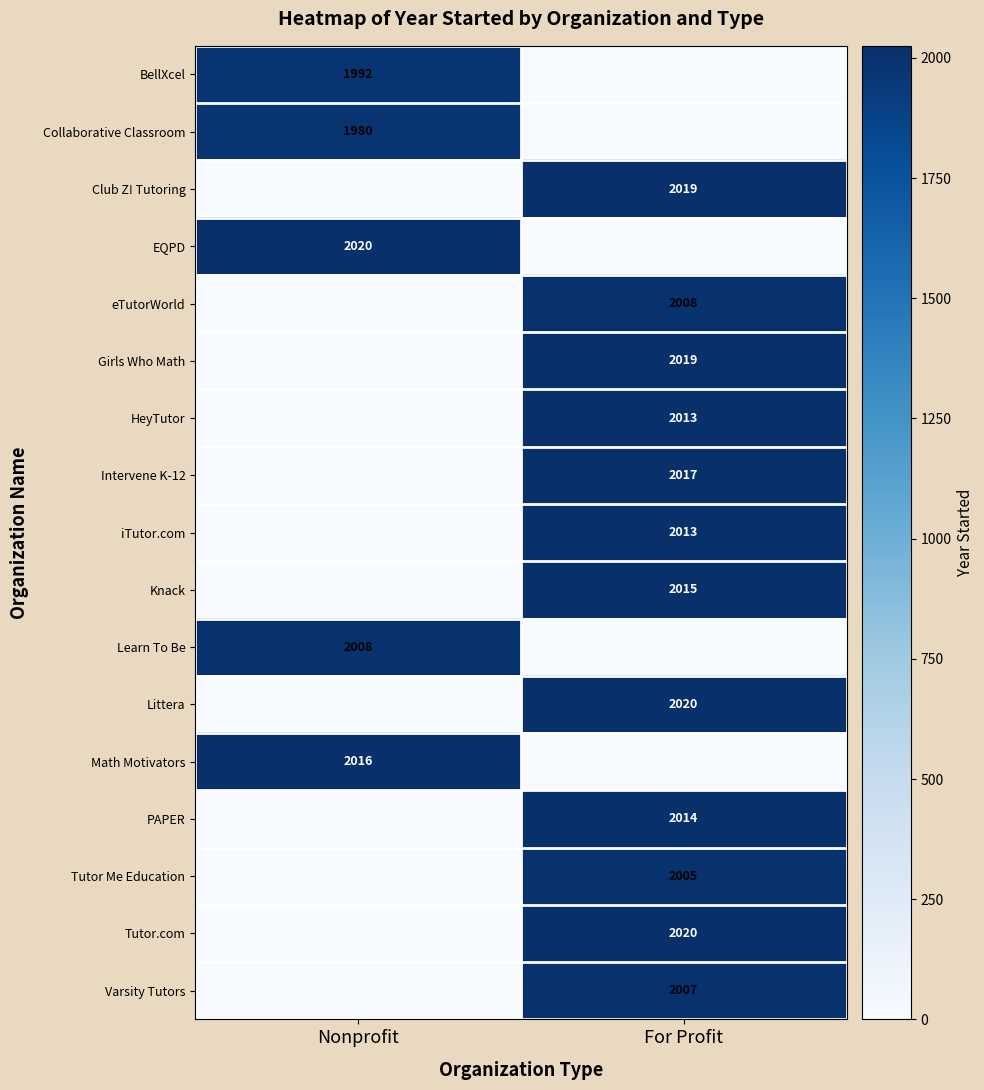

Is it true that BellXcel equals 1992 at Nonprofit?

True